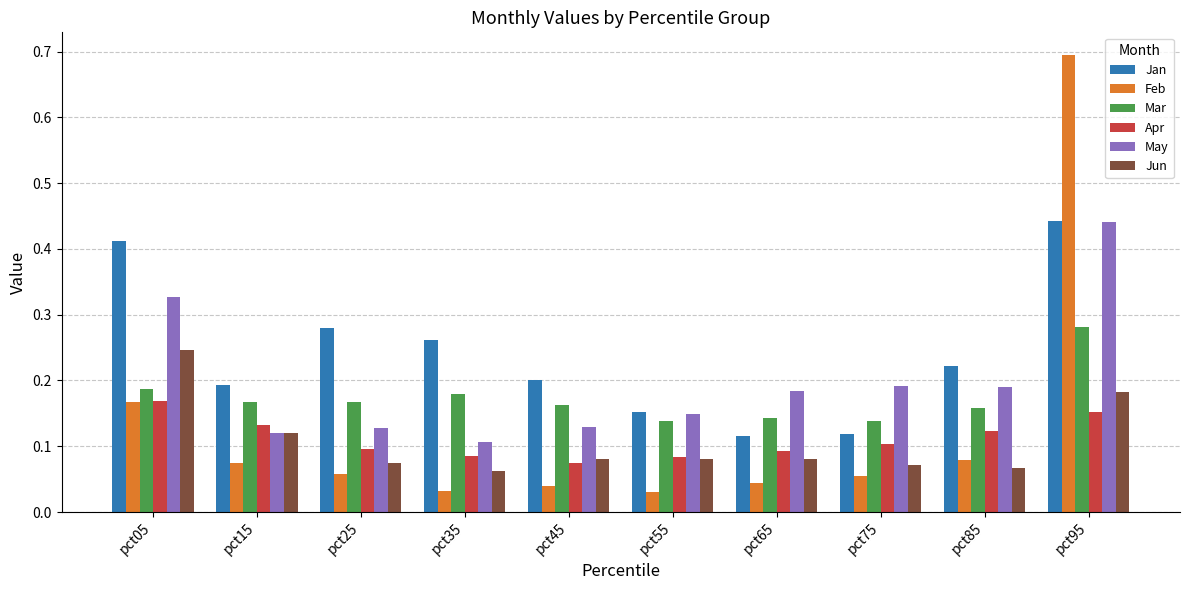

Which series has the largest total across all categories?

Jan